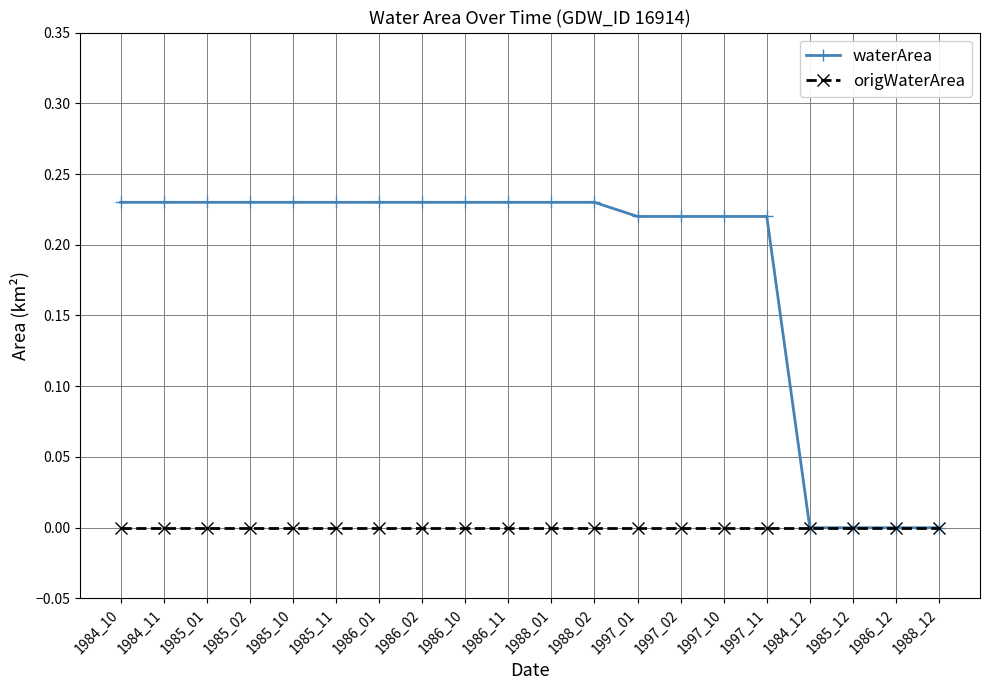

Is the value of origWaterArea at 1986_11 greater than the value of waterArea at 1986_10?

No